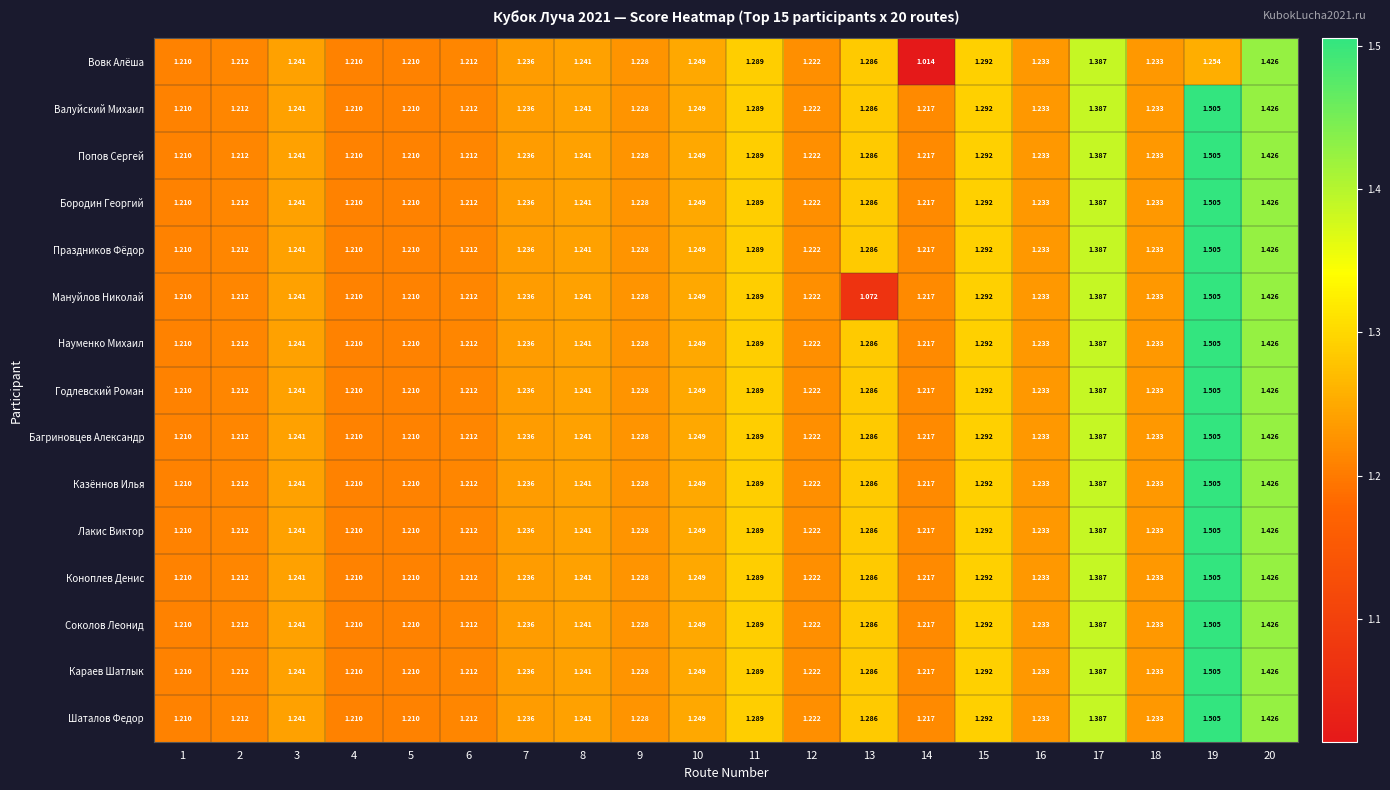

Which category has the lowest value across all series?

14